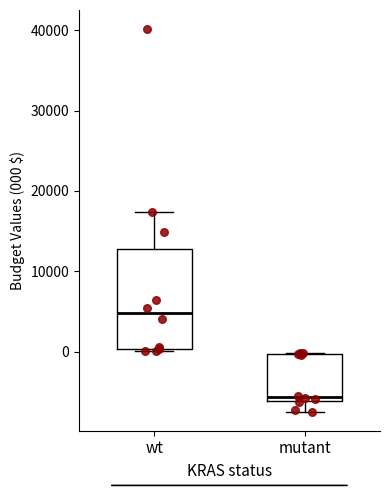

Reading left to right, transcribe this box plot: for each box, give where its median line is, the range the box spans, and where its two whiskers end, as read against the y-axis. The values are not printed on the chart, so give them approximately, as read against the axis.

wt: median 5000, box 0 to 13000, whiskers 0 to 17000
mutant: median -6000 (just above the box's lower edge), box -6000 to 0, whiskers -7000 to 0